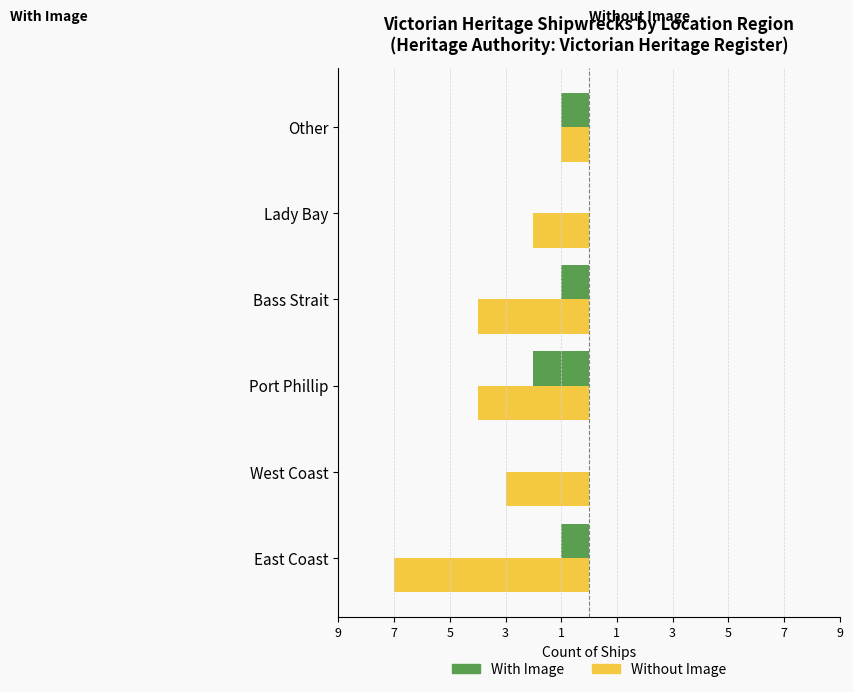

What are all the series names shown in the legend?

With Image, Without Image